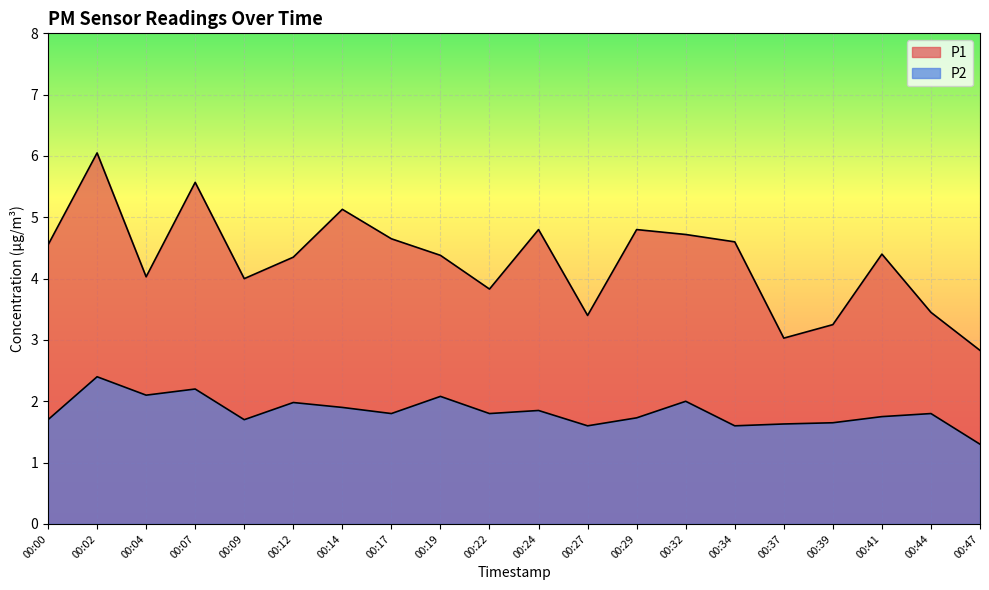

What is the greatest value displayed?

6.0